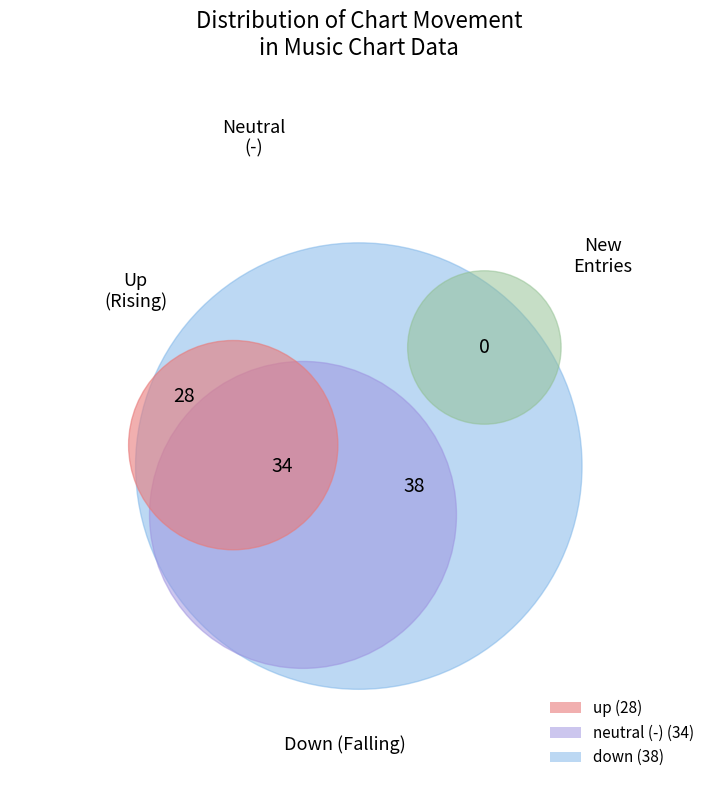

To the nearest percent, what percentage of the pie is -?

34%